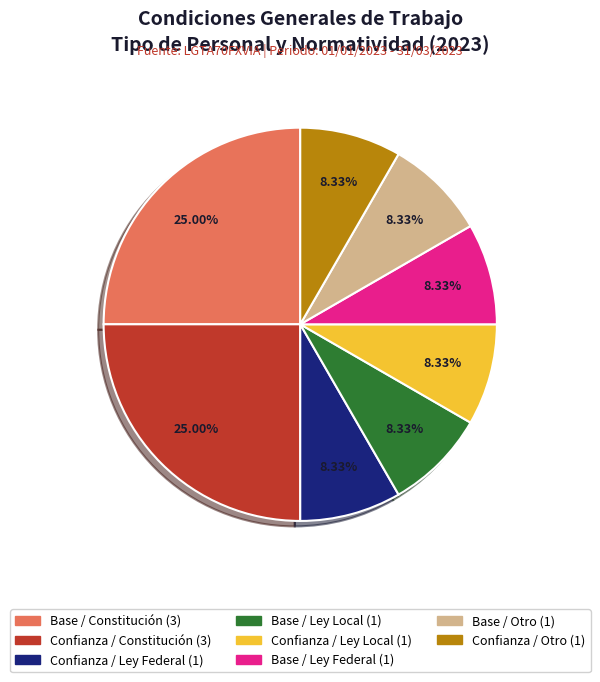

How much of the chart is everything except Base / Ley Federal?

91.7%